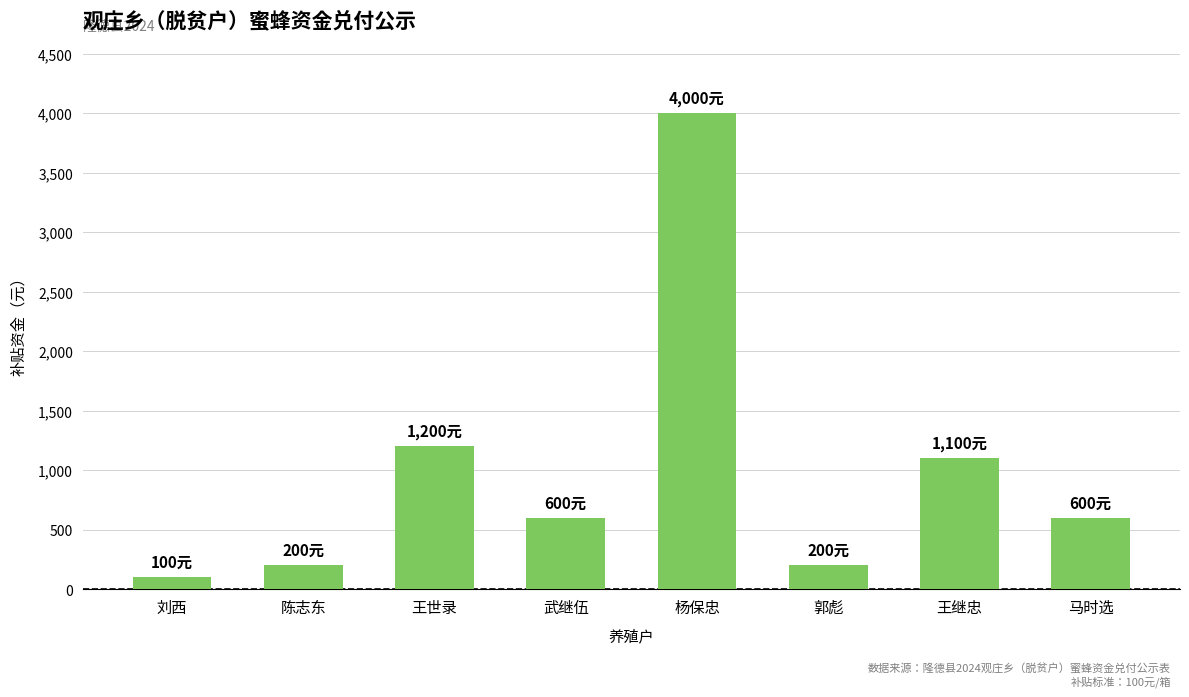

Reading left to right, transcribe all the data shown in this chart.

刘西=100	陈志东=200	王世录=1200	武继伍=600	杨保忠=4000	郭彪=200	王继忠=1100	马时选=600